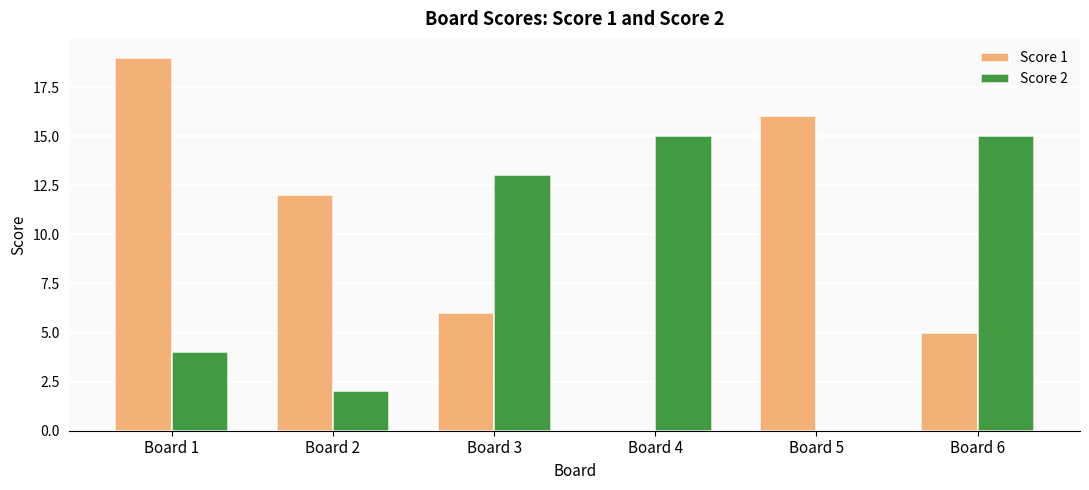

What is the maximum value shown in the chart?

19